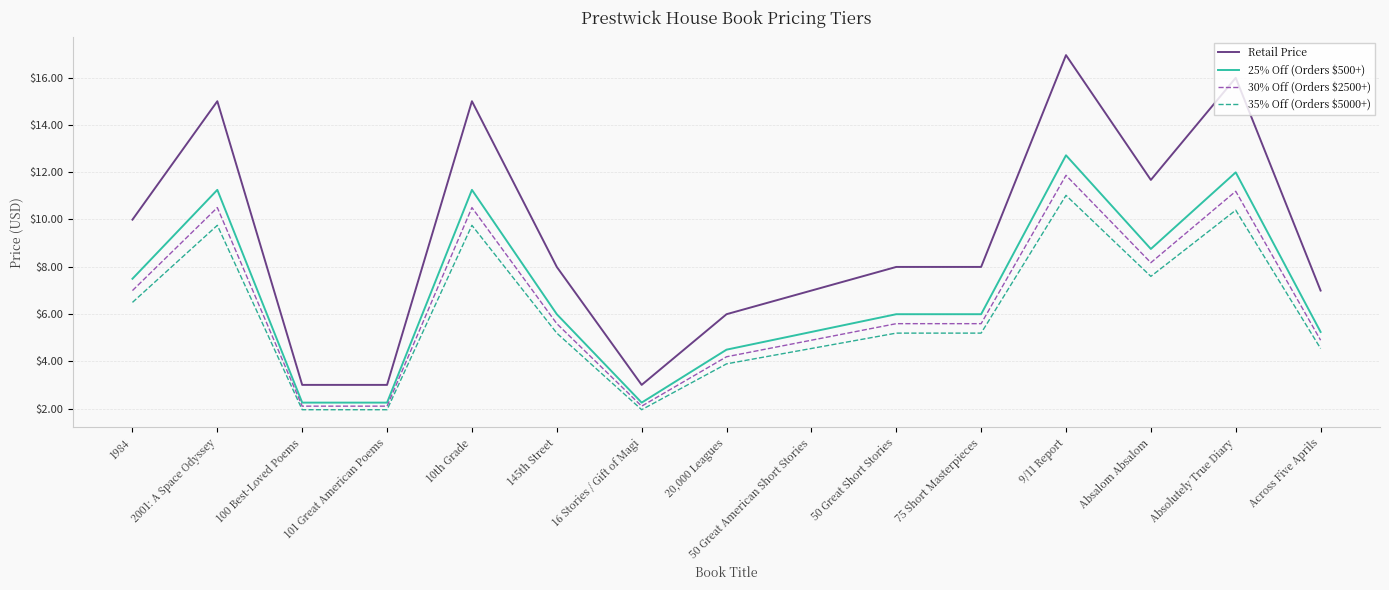

Which label corresponds to the largest value in the chart?

9/11 Report